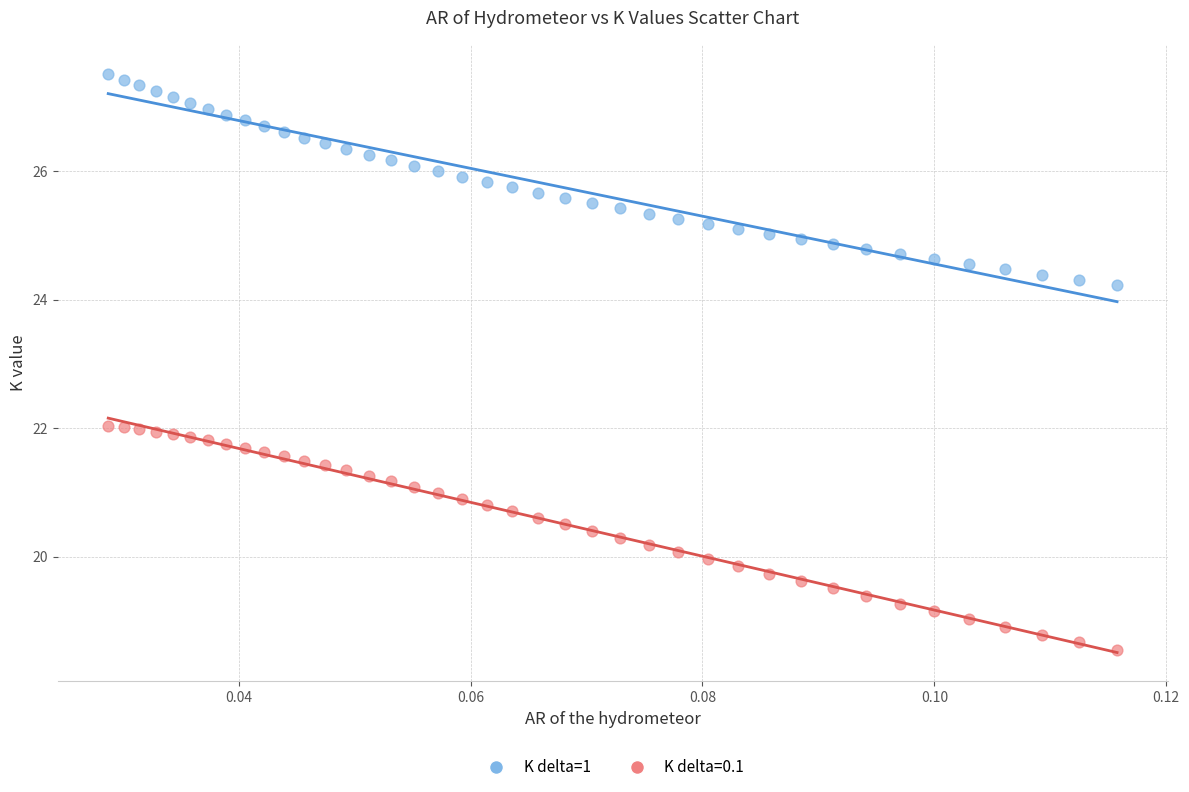

Which series has the largest Y range (max minus min)?

K delta=0.1